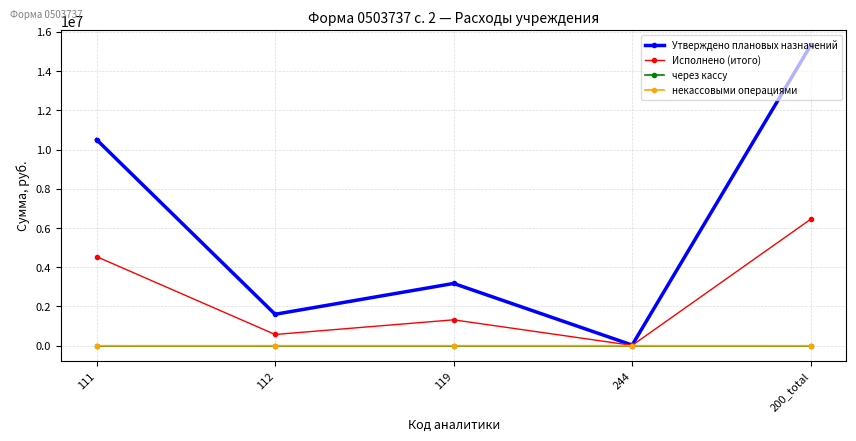

True or false: через кассу has more than 2 interior local peaks.

False